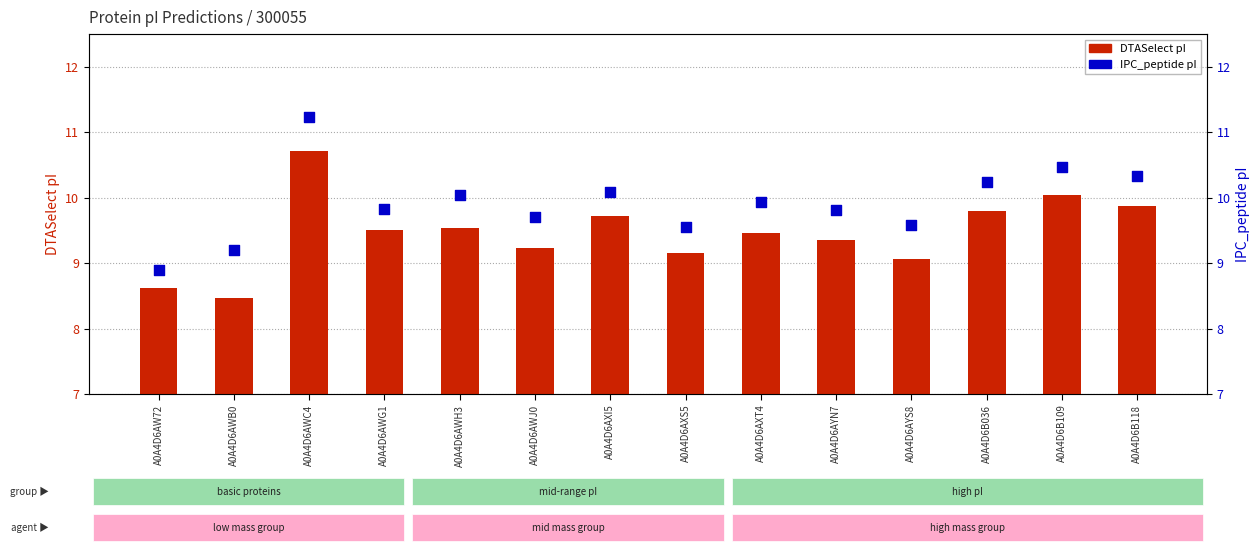

At how many categories does at least one series exceed 10?

6